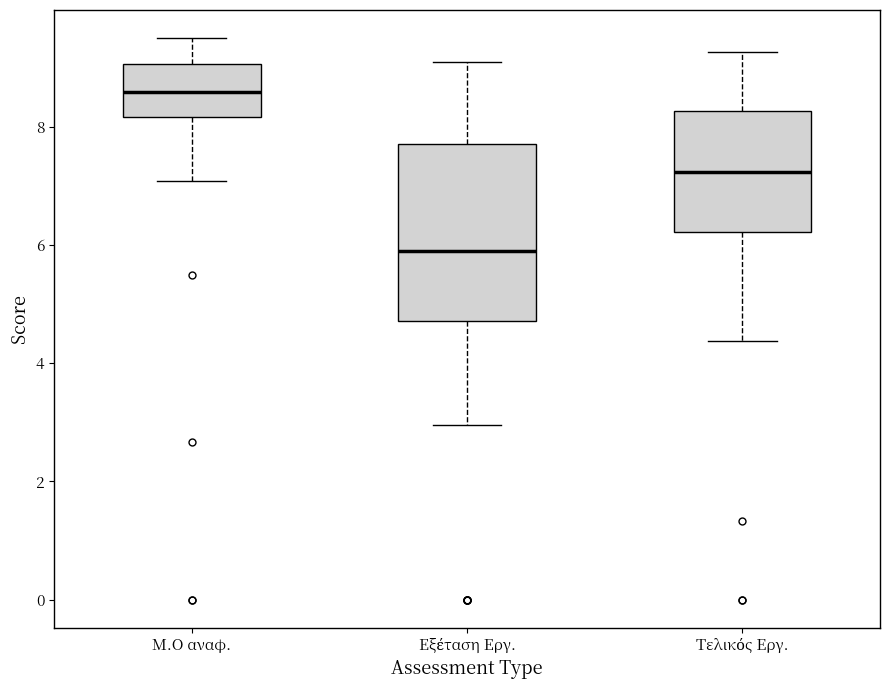

Which box is the tallest, from its lower edge to its upper edge?

Εξέταση Εργ.